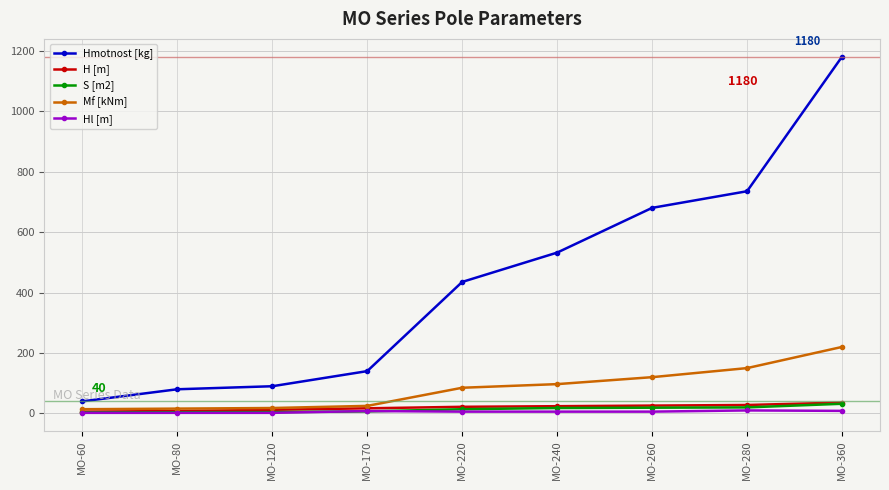

What is the difference between the second highest and second lowest values in the S [m2] series?

16.0